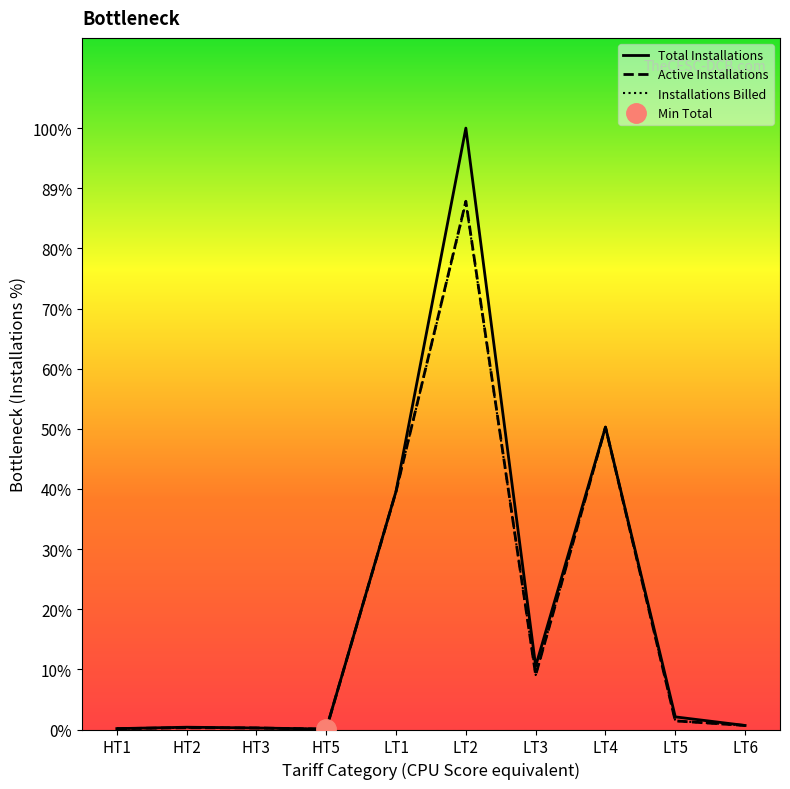

True or false: Total Installations has a value of 2189.0 at LT1.

True